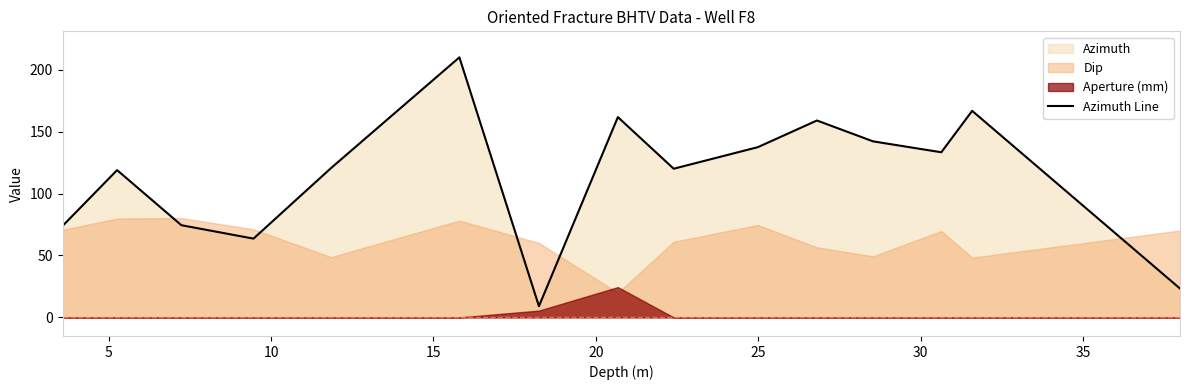

What is the lowest value of the Azimuth Line series?

9.0